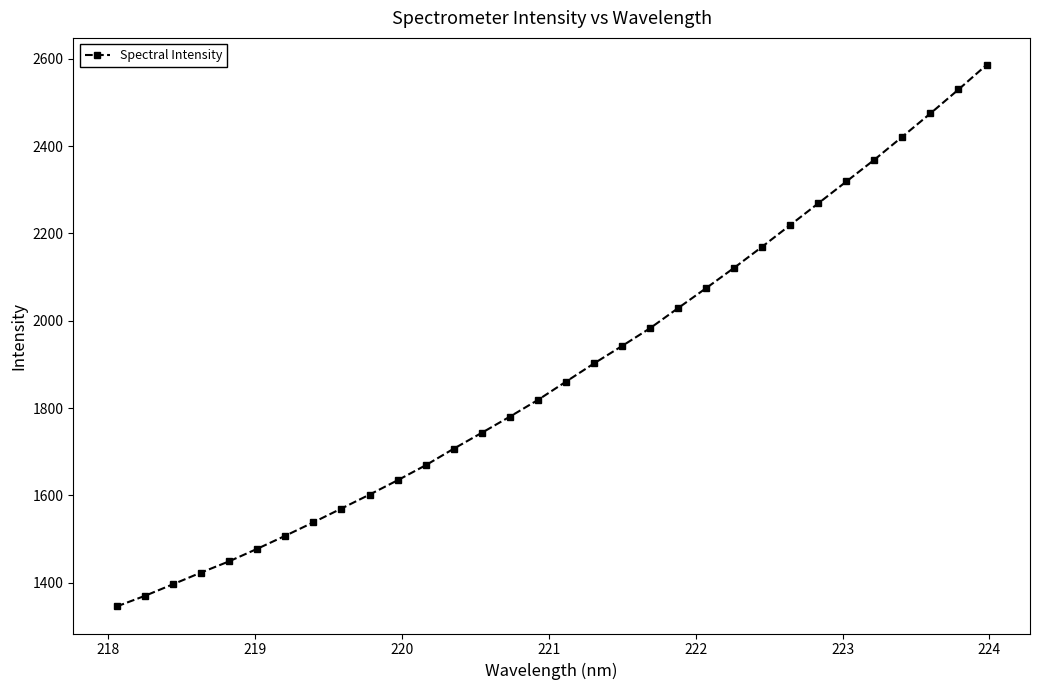

What is the value of the 20th point from the left?

1983.0